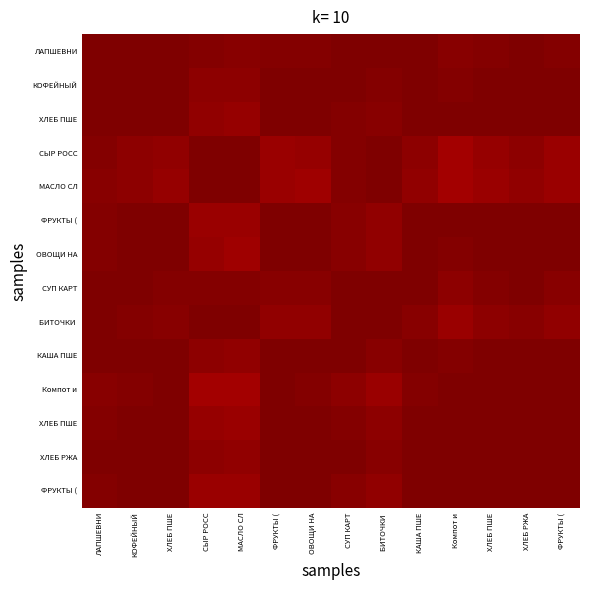

Between ФРУКТЫ ( and ЛАПШЕВНИ, which is larger?

ЛАПШЕВНИ